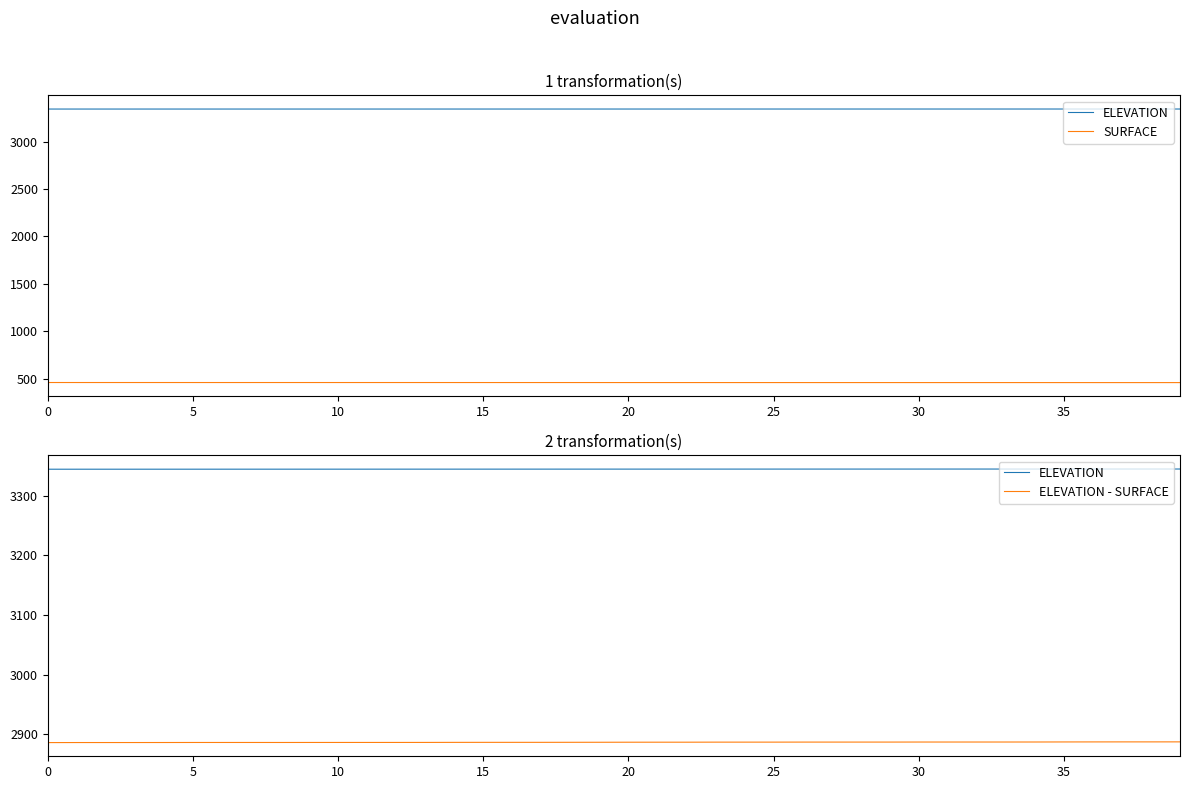

Reading left to right, what are all the values shown in this chart?

ELEVATION: 3344.4	3344.4	3344.4	3344.4	3344.4	3344.4	3344.4	3344.4	3344.4	3344.5	3344.5	3344.5	3344.5	3344.5	3344.5	3344.5	3344.5	3344.5	3344.5	3344.5	3344.6	3344.6	3344.6	3344.6	3344.6	3344.6	3344.6	3344.6	3344.6	3344.6	3344.6	3344.6	3344.7	3344.7	3344.7	3344.7	3344.7	3344.7	3344.7	3344.7
SURFACE: 458.4	458.3	458.3	458.3	458.3	458.2	458.2	458.2	458.3	458.2	458.2	458.2	458.2	458.2	458.1	458.1	458.1	458.1	458.1	458.0	457.9	457.9	457.9	457.8	457.8	457.8	457.8	457.8	457.8	457.8	457.7	457.7	457.7	457.7	457.7	457.6	457.6	457.6	457.6	457.5
ELEVATION - SURFACE: 2886.0	2886.1	2886.1	2886.1	2886.1	2886.2	2886.2	2886.2	2886.2	2886.2	2886.2	2886.2	2886.2	2886.3	2886.3	2886.4	2886.4	2886.4	2886.5	2886.5	2886.6	2886.6	2886.6	2886.7	2886.7	2886.8	2886.8	2886.8	2886.8	2886.8	2886.9	2886.9	2886.9	2886.9	2887.0	2887.1	2887.1	2887.2	2887.2	2887.2